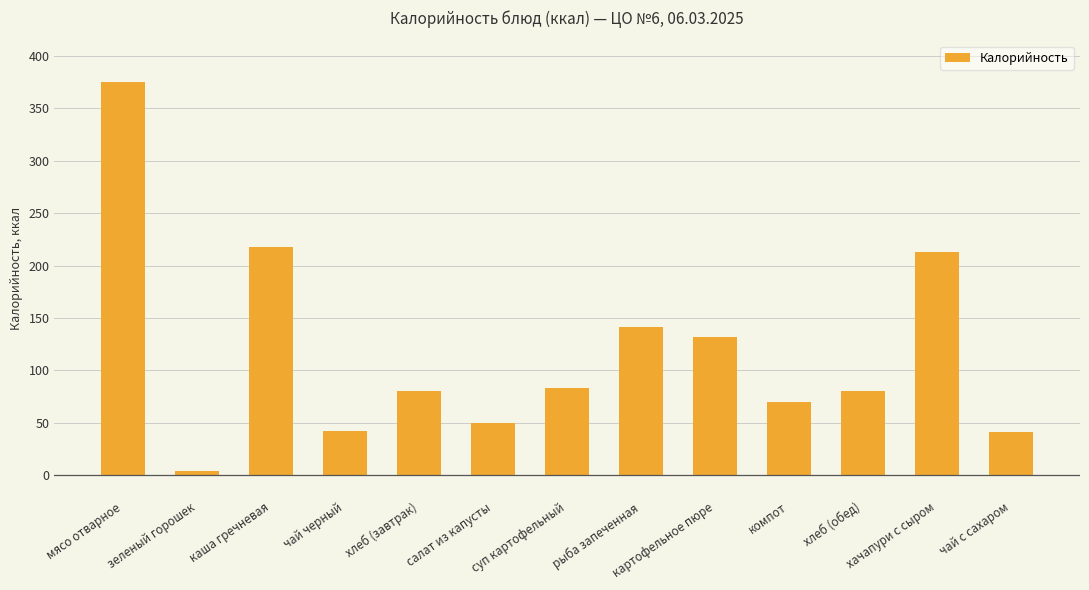

What is the value of the 9th bar from the left?

132.1